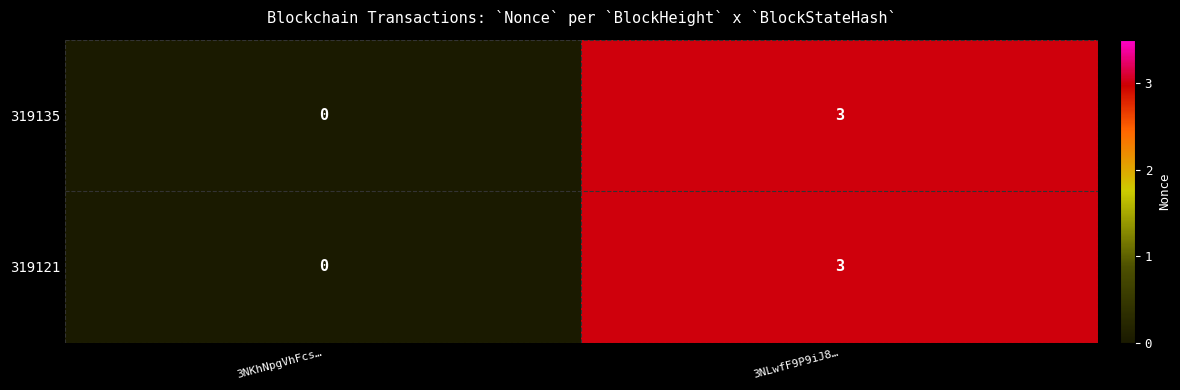

The 319121 series shows -1 at 3NKhNpgVhFcs…. True or false?

False